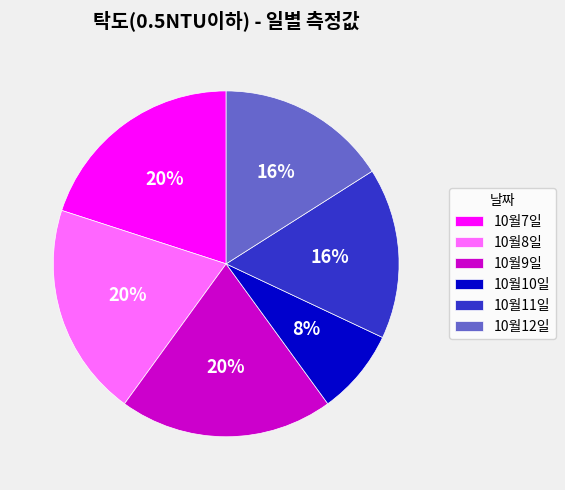

The 10월9일 slice represents 14% of the pie. True or false?

False